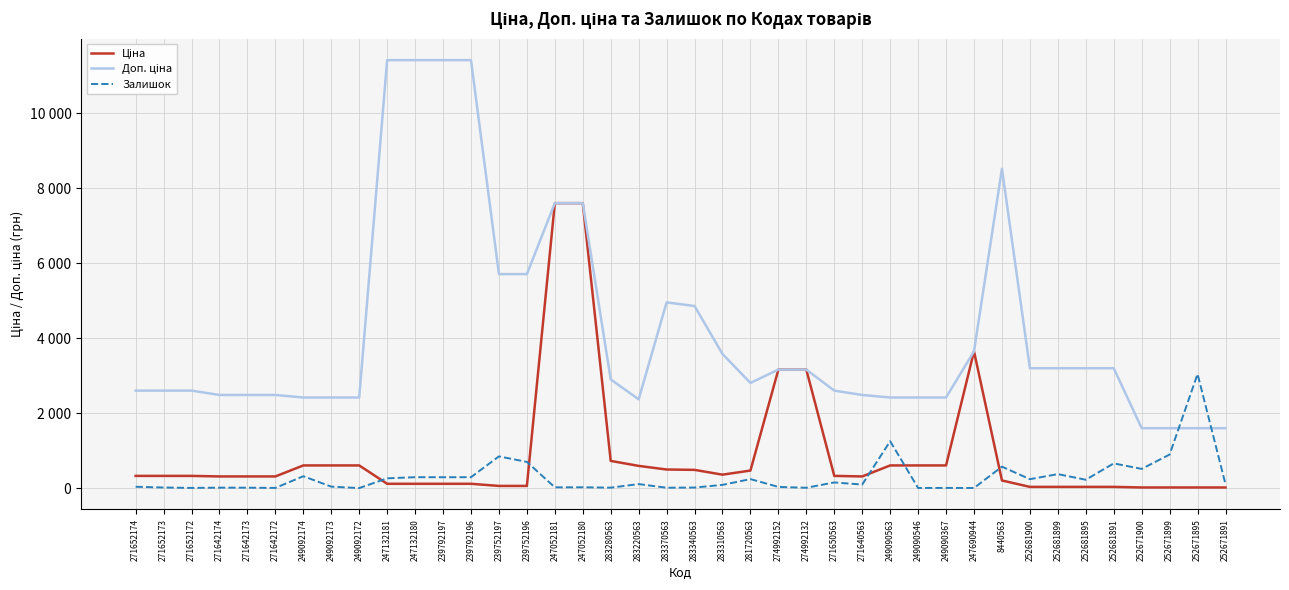

What value does the Ціна series have at 249092172?

603.7